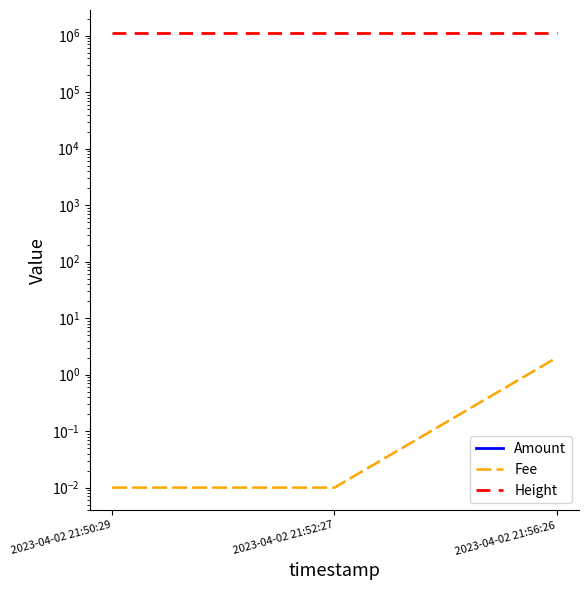

The value of Amount at 2023-04-02 21:56:26 is 39998.0. True or false?

True